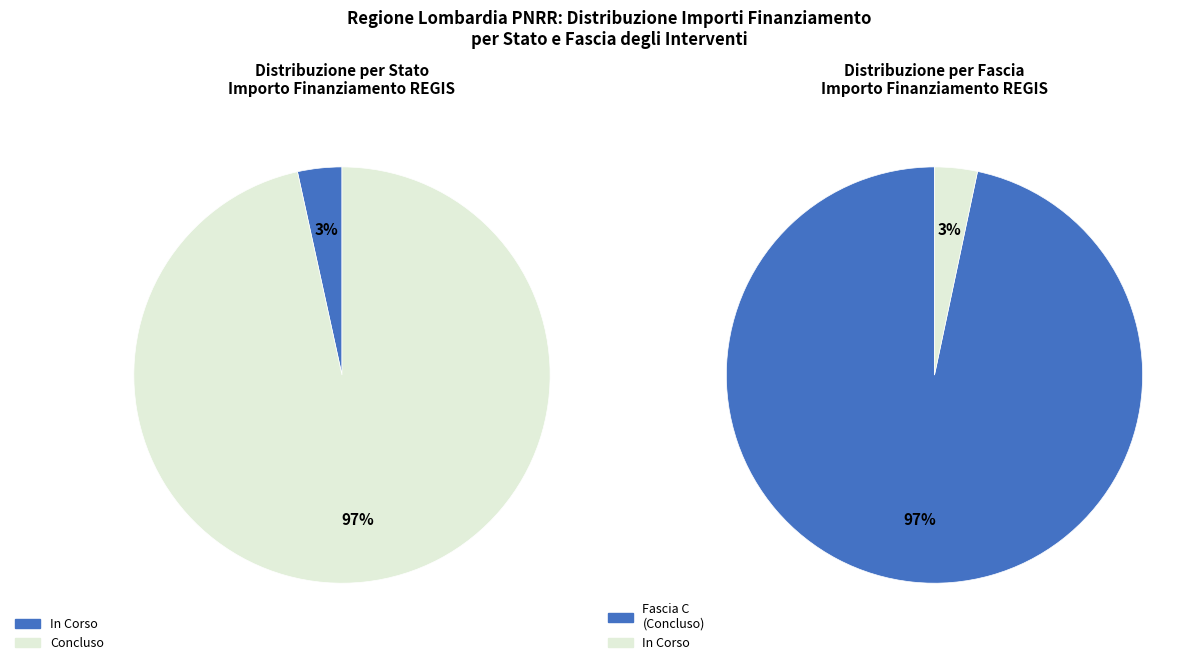

To the nearest percent, what is the combined percentage of Concluso and In Corso?

100%